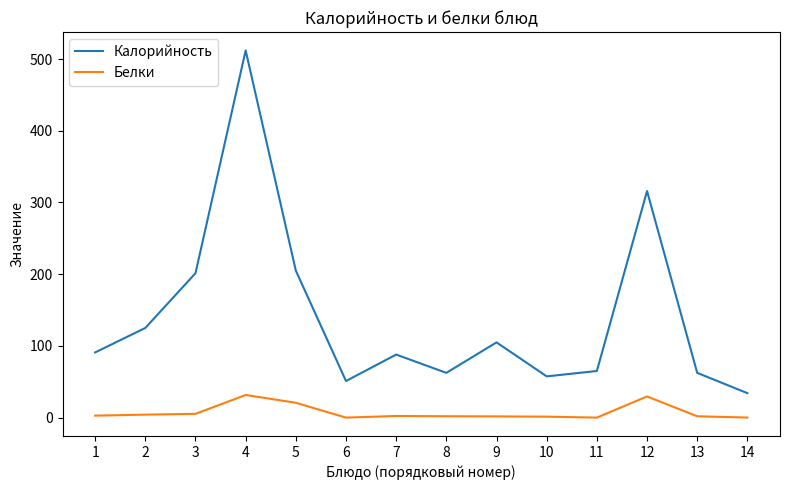

Where is Калорийность nearest to the value 273?

12